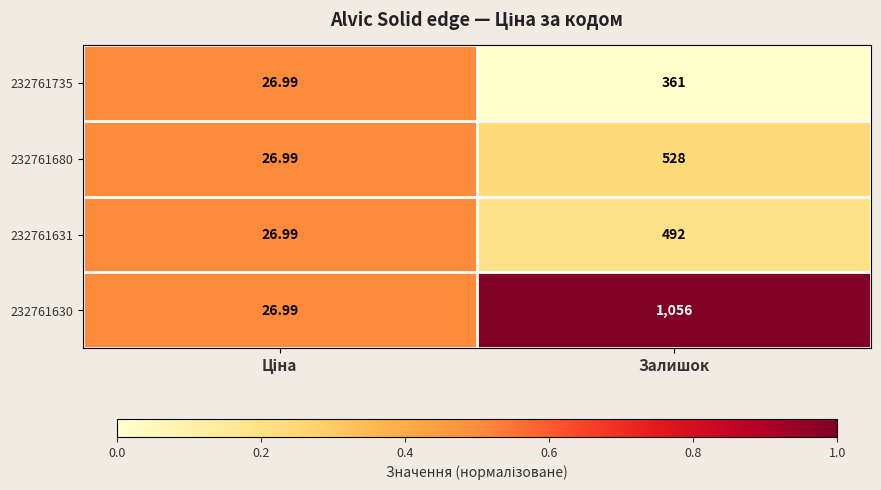

Which label corresponds to the largest value in the chart?

Залишок